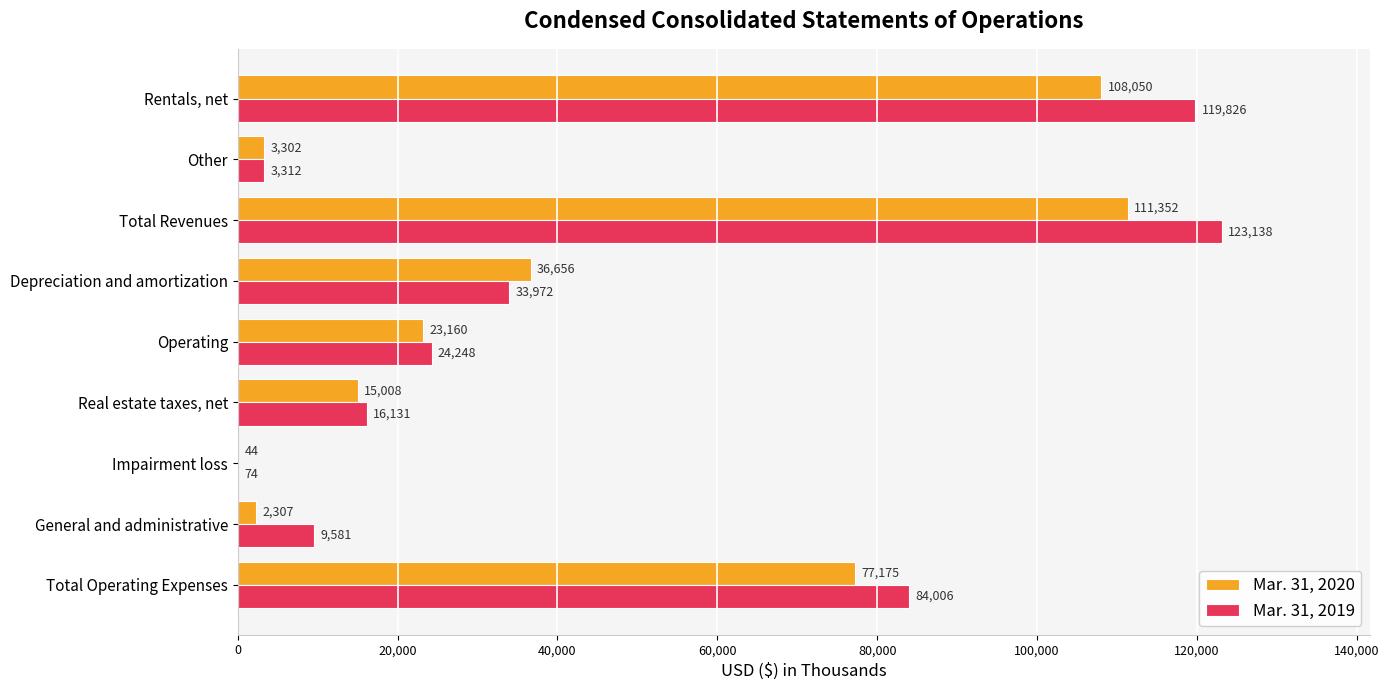

How many categories are shown in the chart?

9